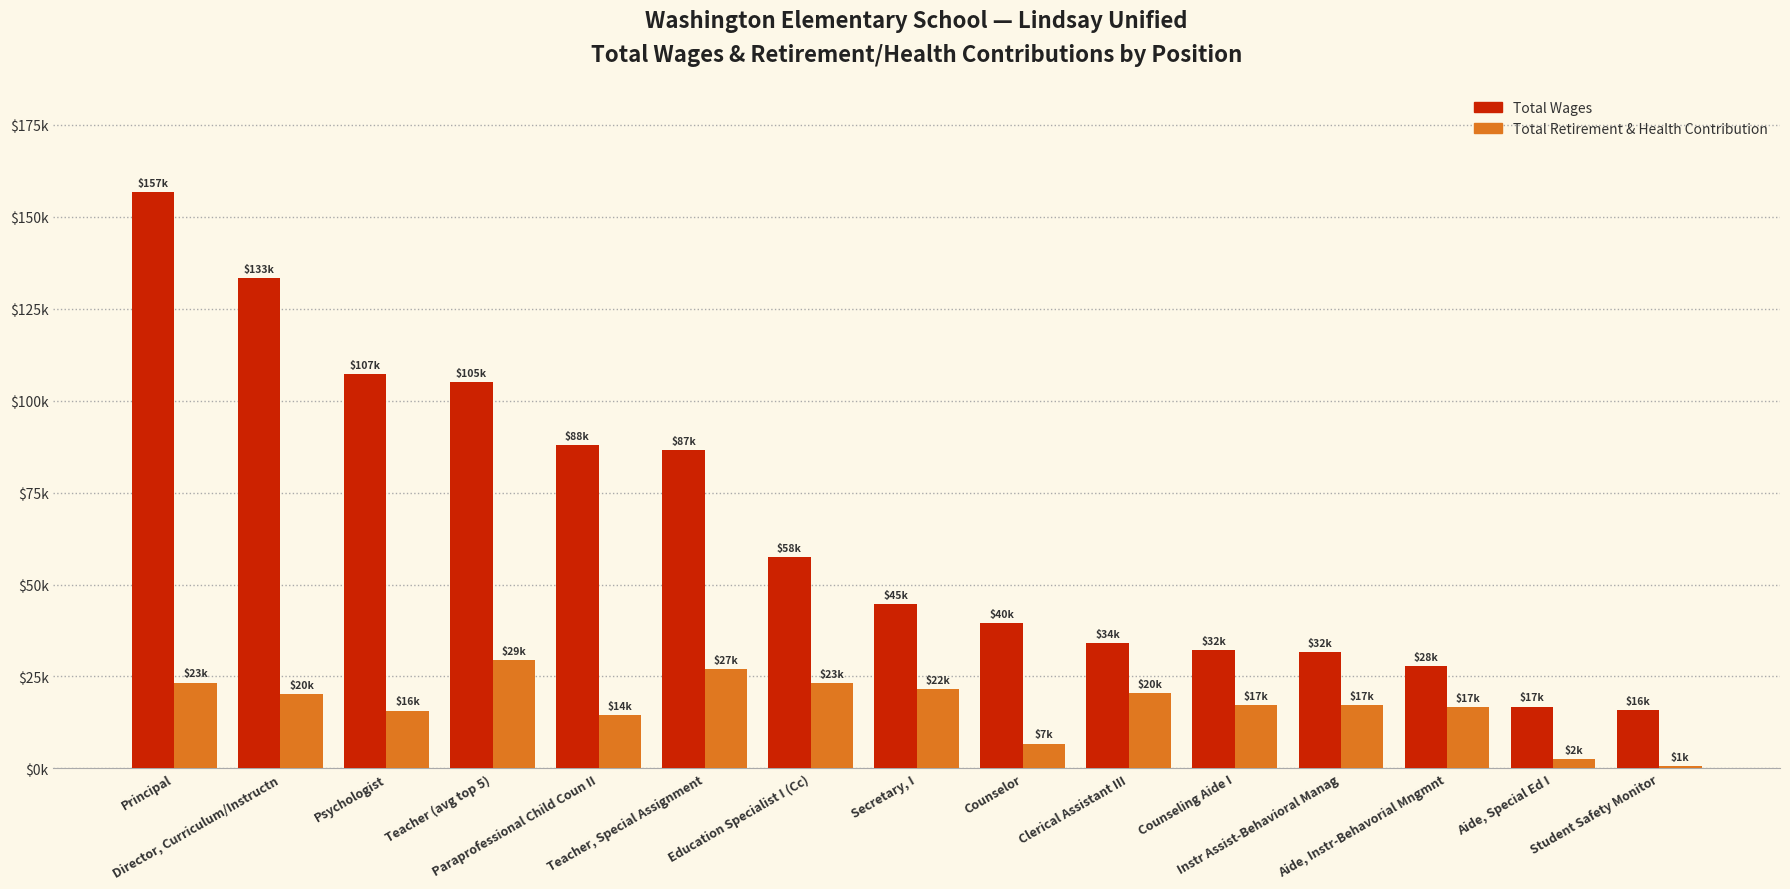

At how many categories does at least one series exceed 26205?

13